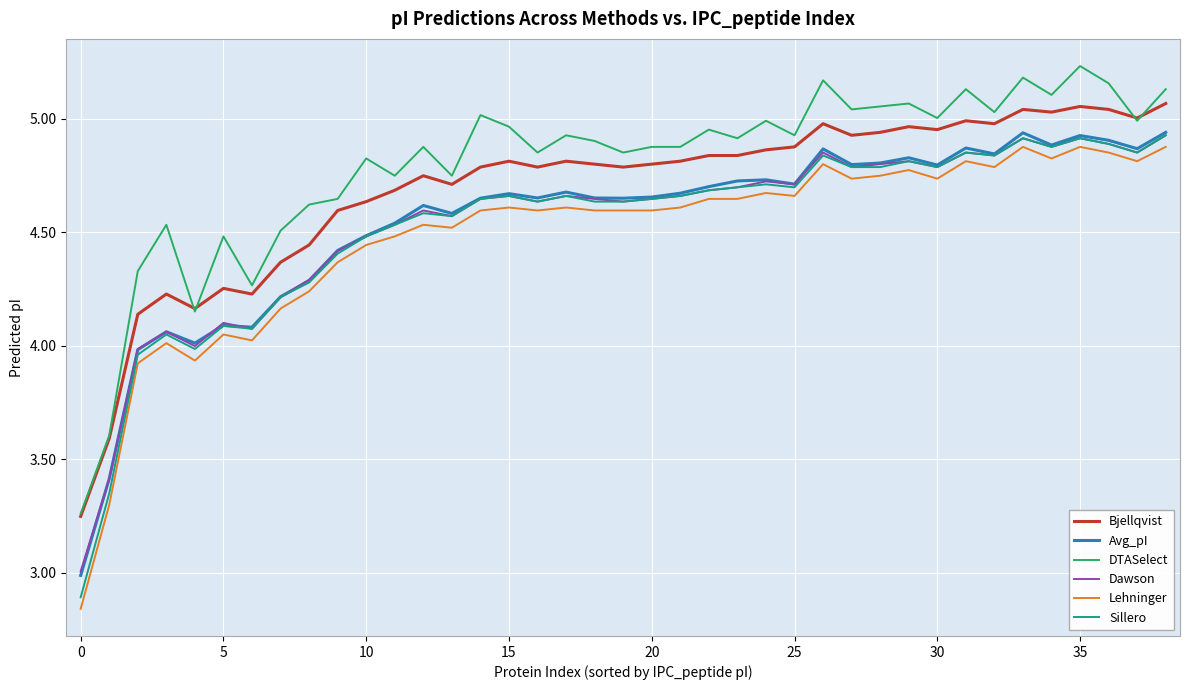

Which series has the largest total across all categories?

DTASelect